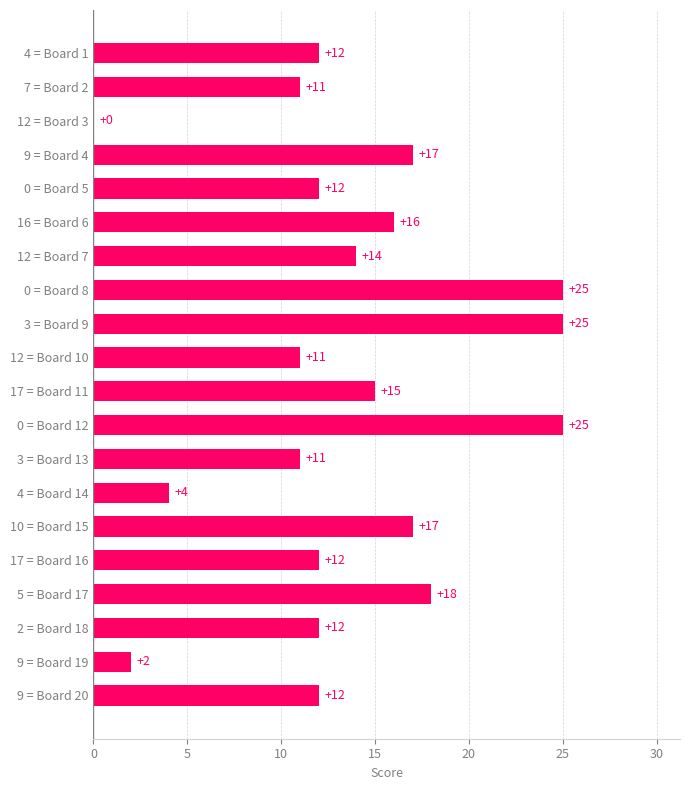

What is the greatest value displayed?

25